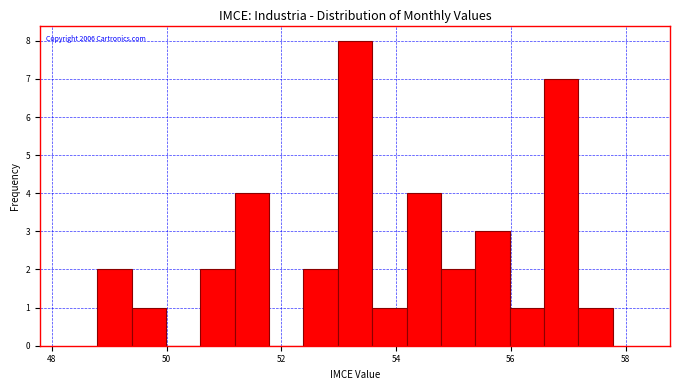

Read against the x-axis, roughly where is the centre of the tallest bar?

53.2